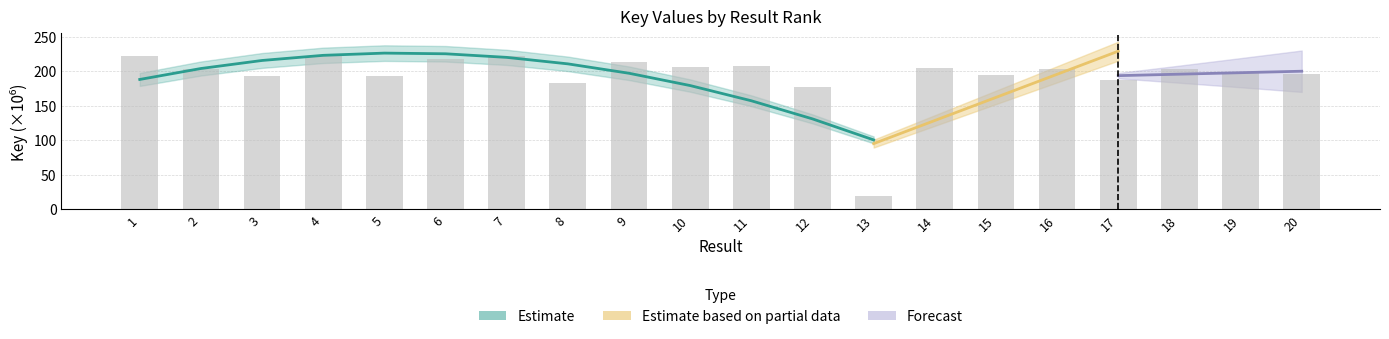

Is it true that the value at 9 is 309.6?

False